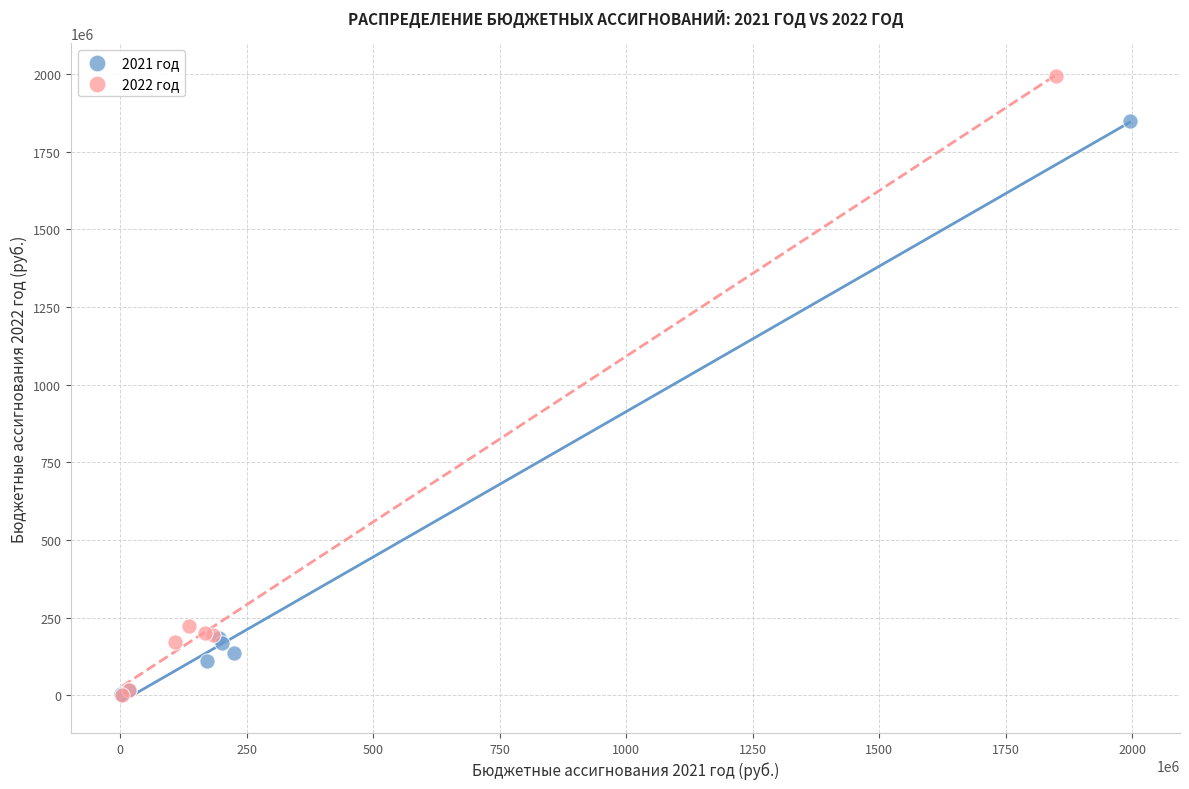

Which series contains the highest Y value?

2022 год